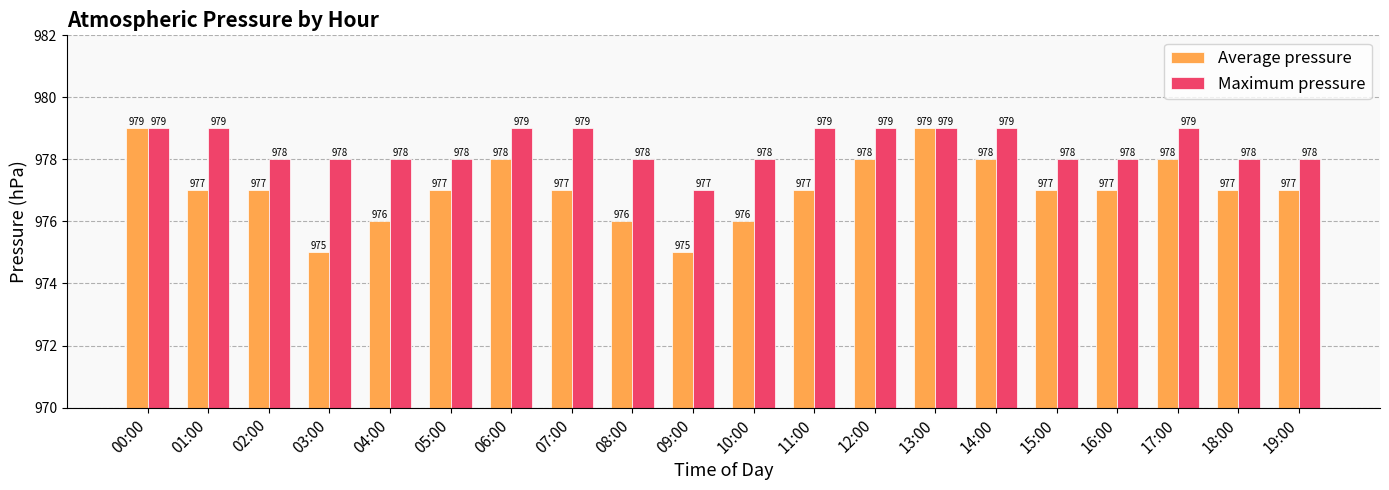

What is the value of the Average pressure bar at the 18th from the left?

978